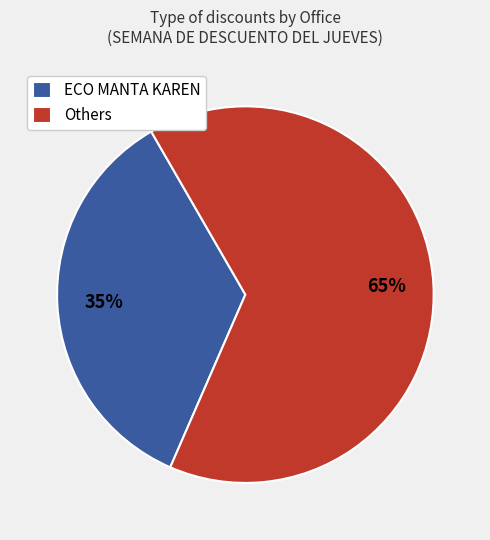

To the nearest percent, what is the difference between the largest and smallest slice percentages?

30%